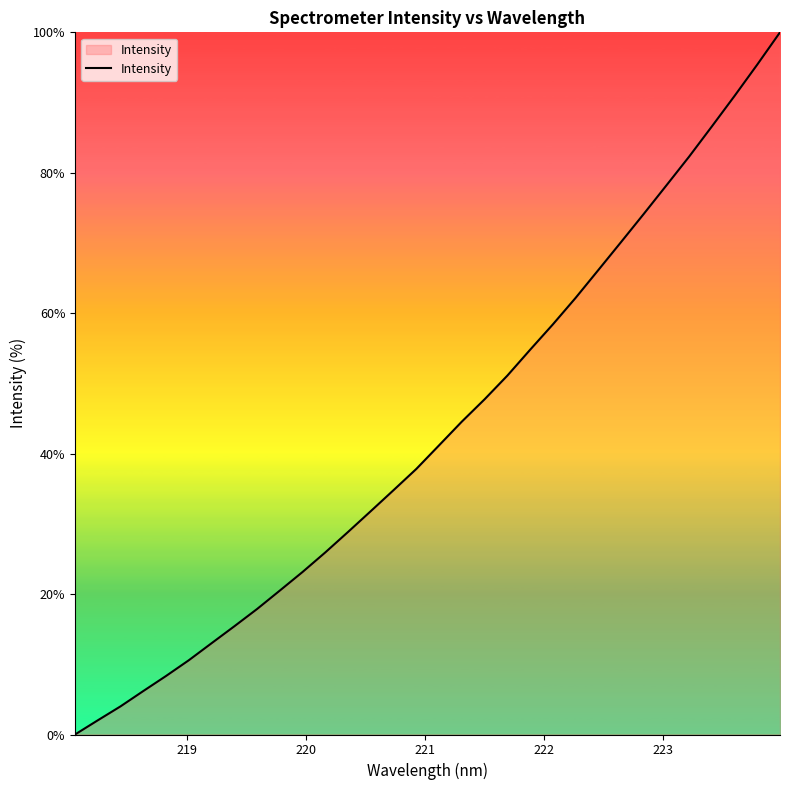

What is the sum of all values?

1384.1